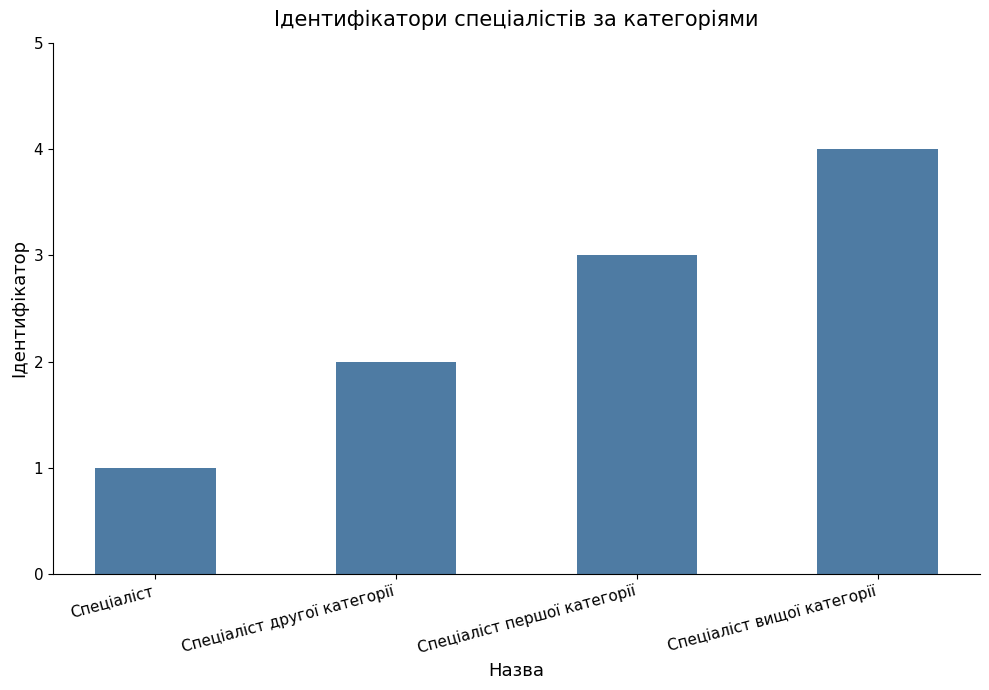

What is the difference between the maximum and minimum values?

3